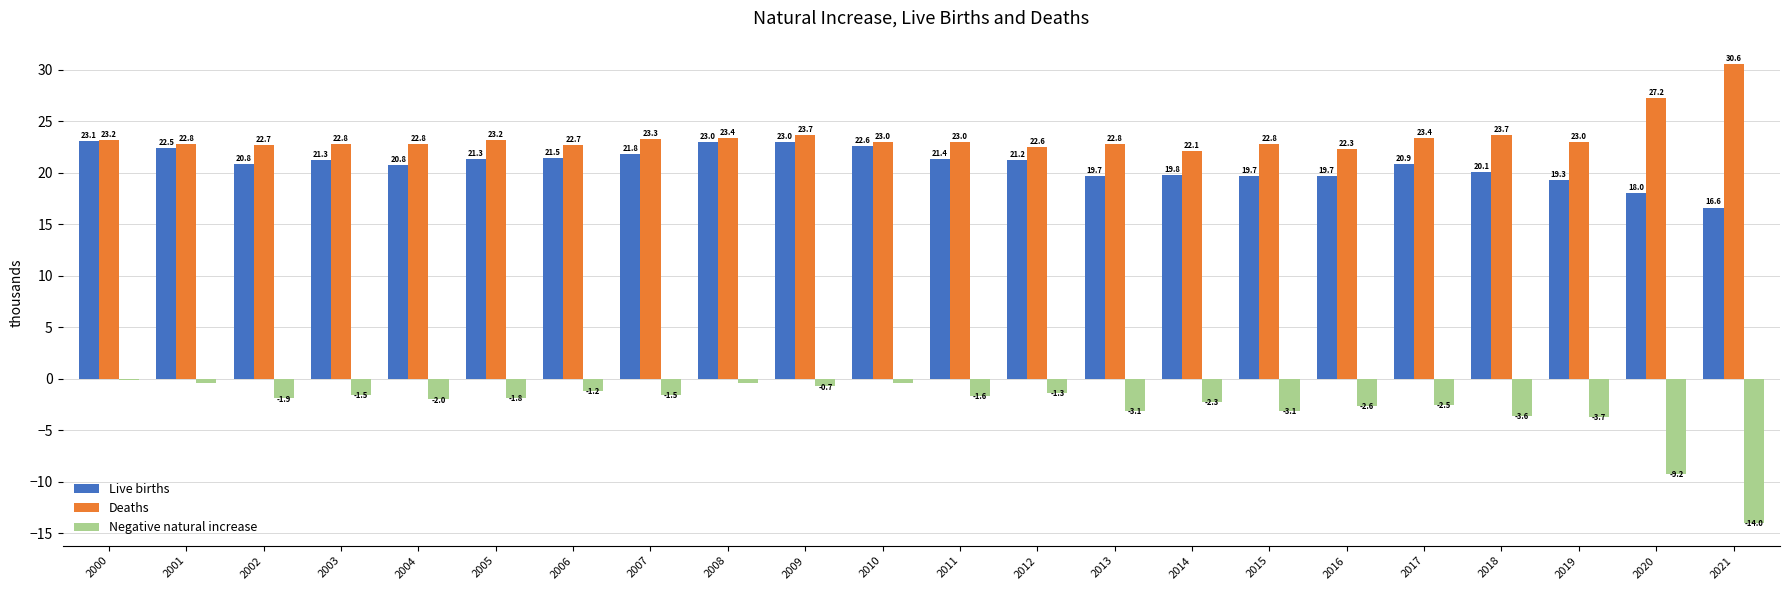

What is the sum of the Deaths values at 2005 and 2003?

46.0